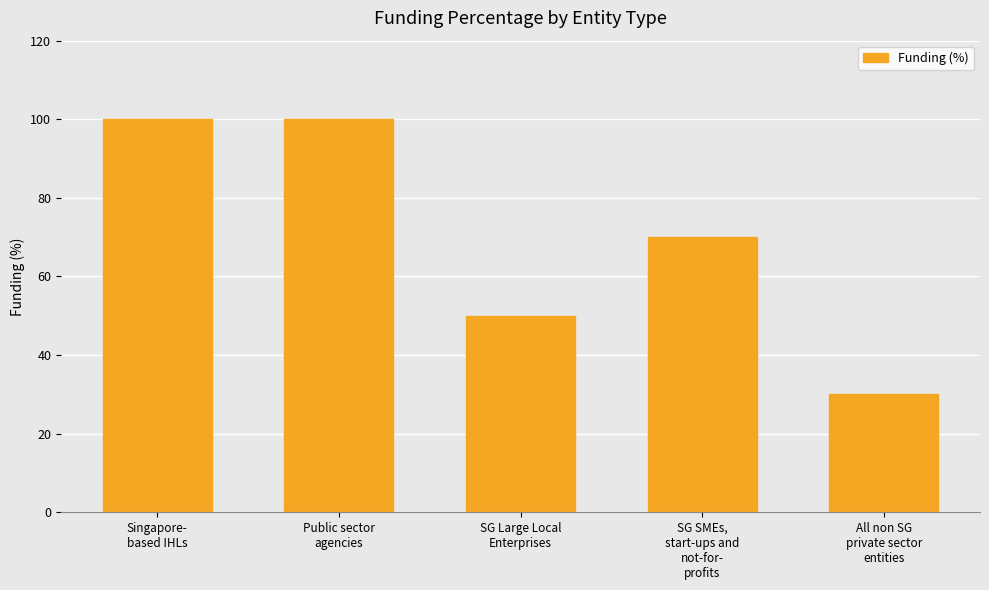

Does the chart contain any negative values?

No